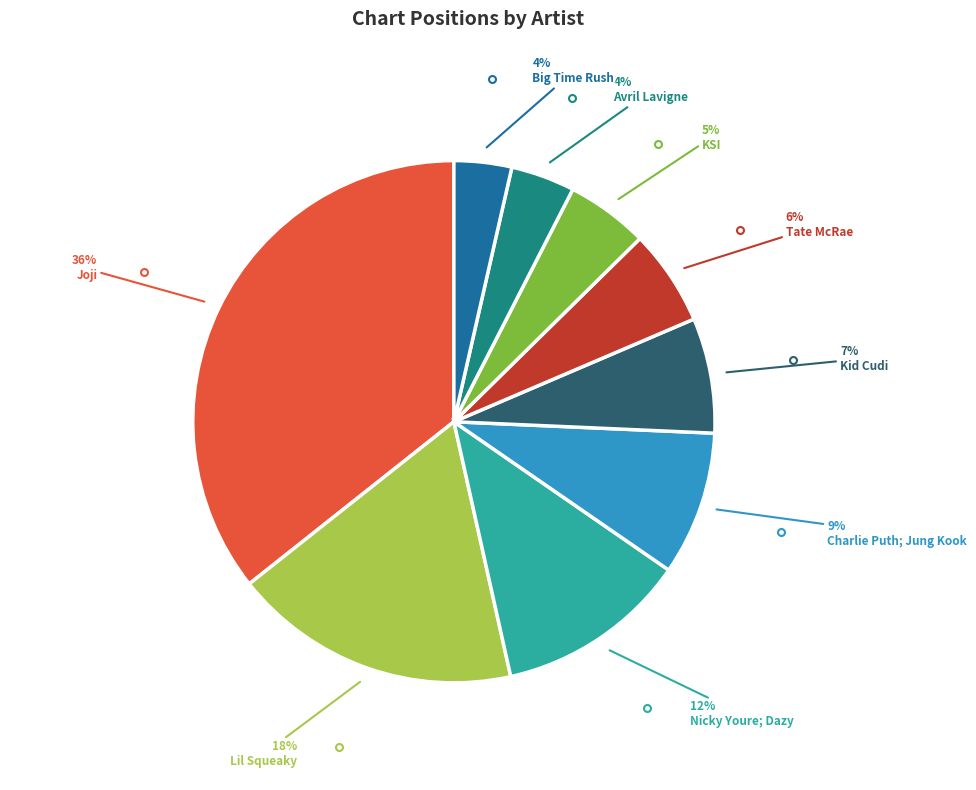

To the nearest percent, what is the difference between the largest and smallest slice percentages?

32%